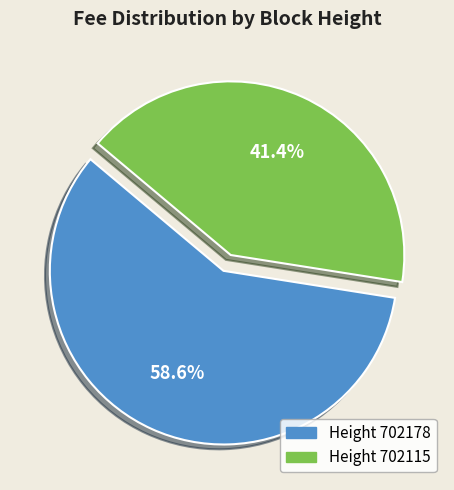

Does Height 702178 account for over 50% of the chart?

Yes